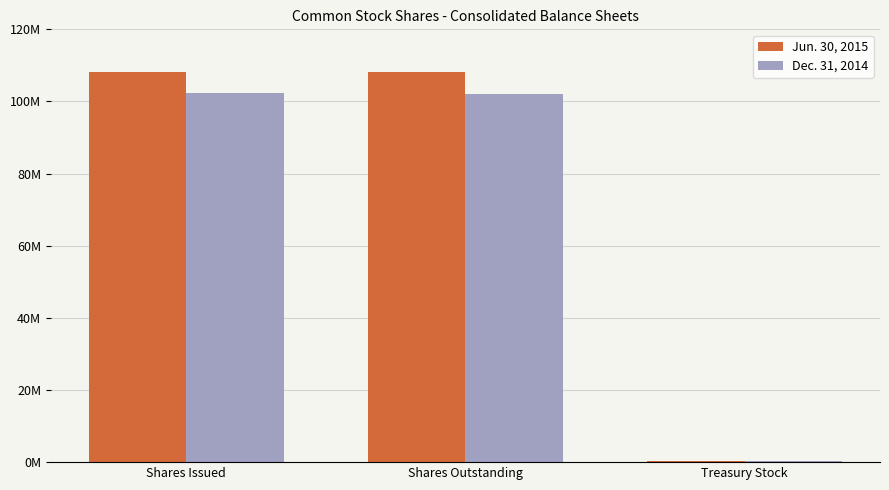

What is the minimum value for Jun. 30, 2015?

231540